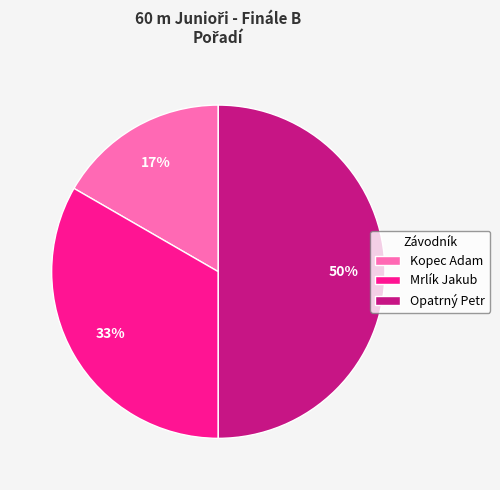

How many segments does this pie chart have?

3